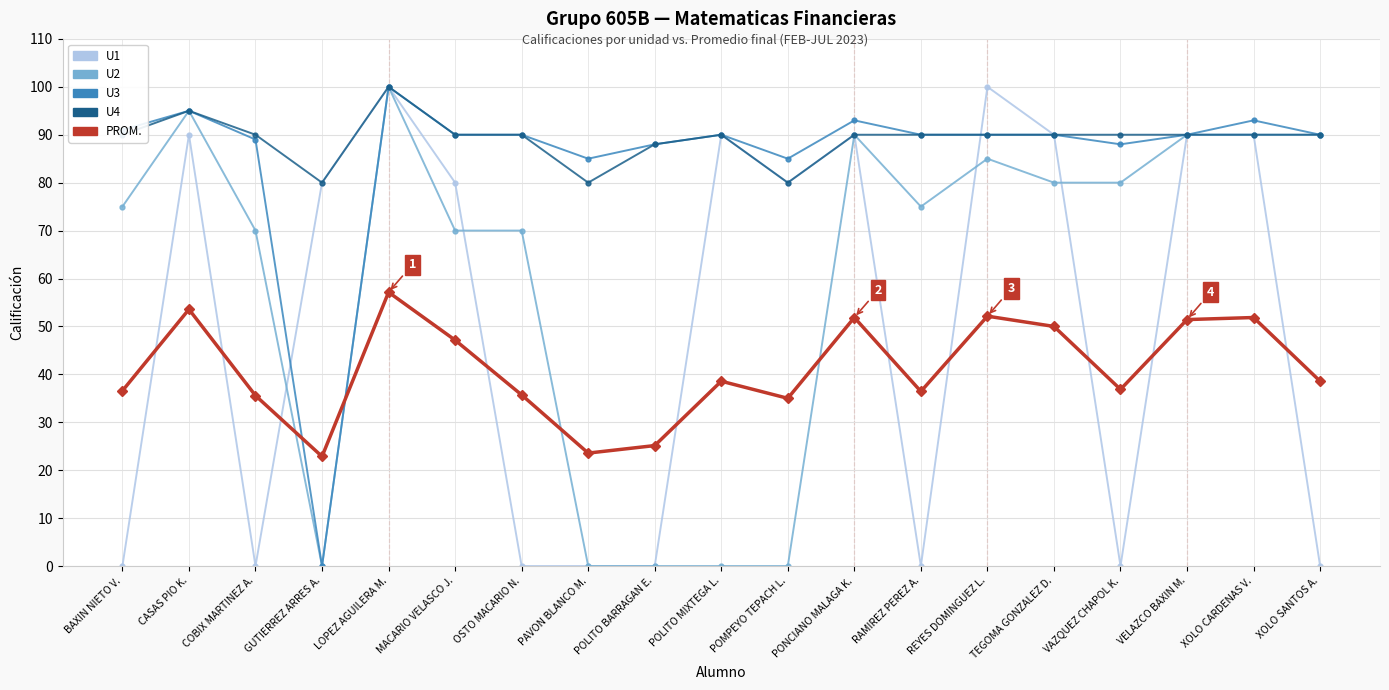

Where is the first local maximum for U4?

CASAS PIO K.